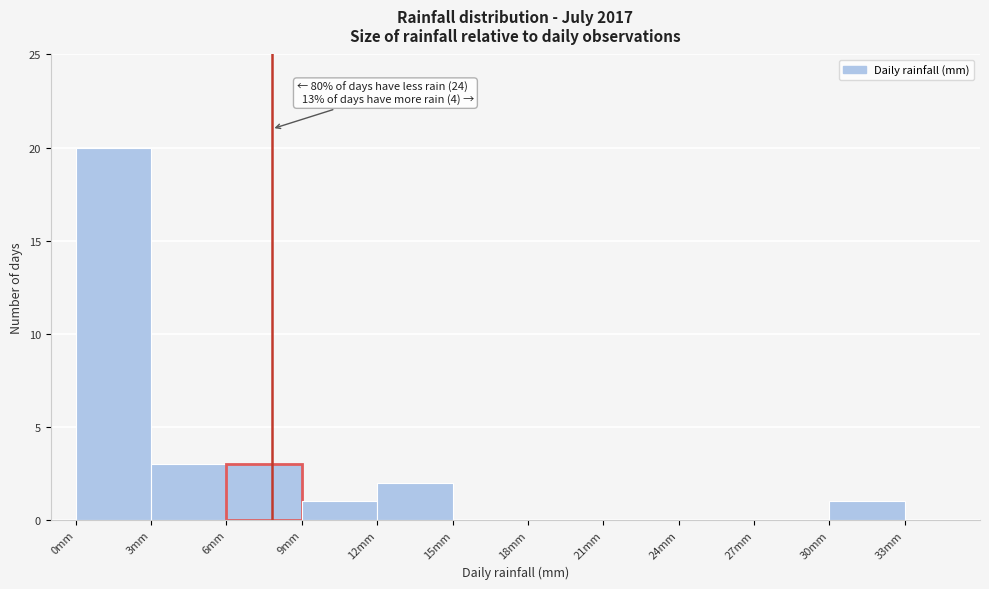

Over which range of the x-axis is the bar tallest?

0 to 3